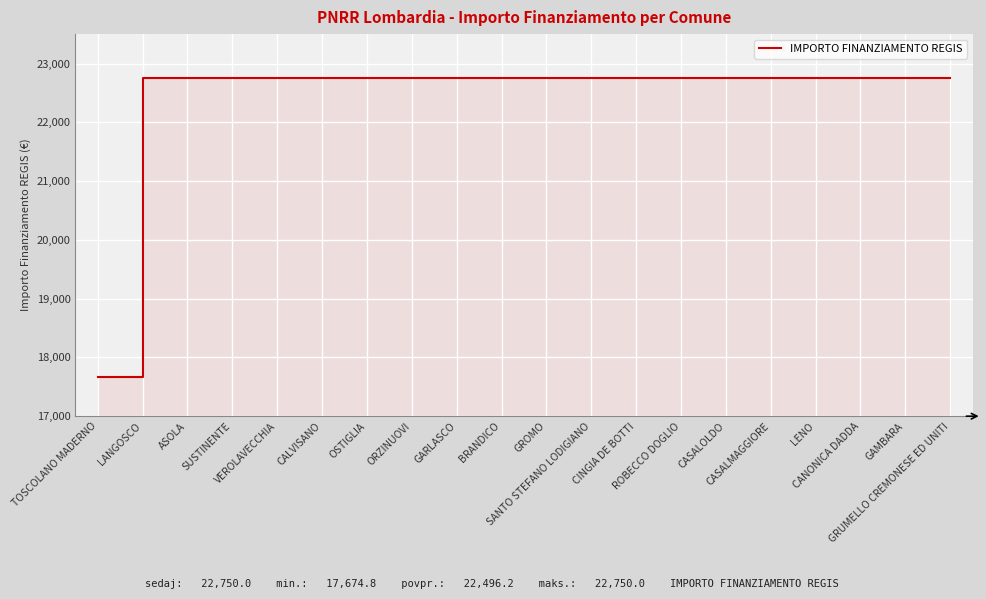

At which category does the chart reach its minimum across all series?

TOSCOLANO MADERNO